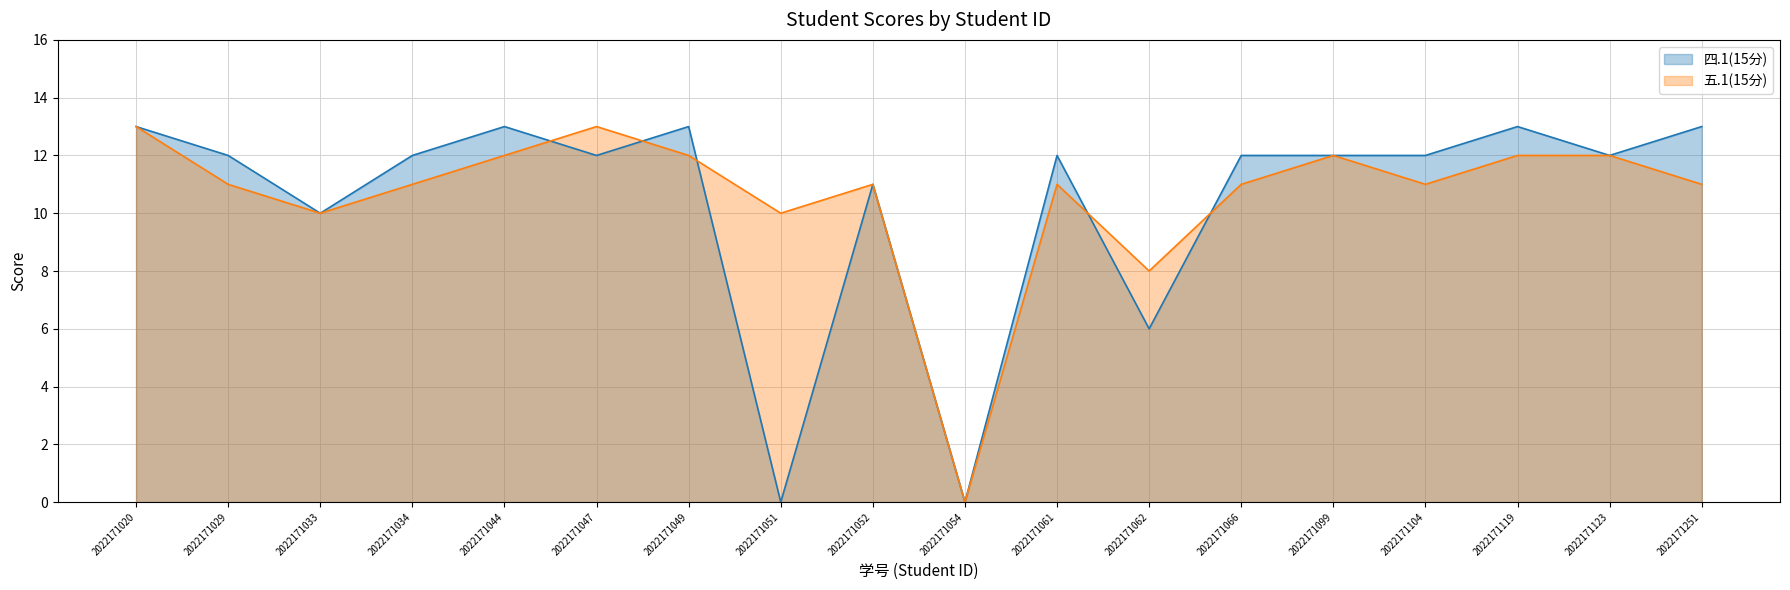

Reading right to left, extract all data points from this chart.

四.1(15分): 2022171251=13	2022171123=12	2022171119=13	2022171104=12	2022171099=12	2022171066=12	2022171062=6	2022171061=12	2022171054=0	2022171052=11	2022171051=0	2022171049=13	2022171047=12	2022171044=13	2022171034=12	2022171033=10	2022171029=12	2022171020=13
五.1(15分): 2022171251=11	2022171123=12	2022171119=12	2022171104=11	2022171099=12	2022171066=11	2022171062=8	2022171061=11	2022171054=0	2022171052=11	2022171051=10	2022171049=12	2022171047=13	2022171044=12	2022171034=11	2022171033=10	2022171029=11	2022171020=13